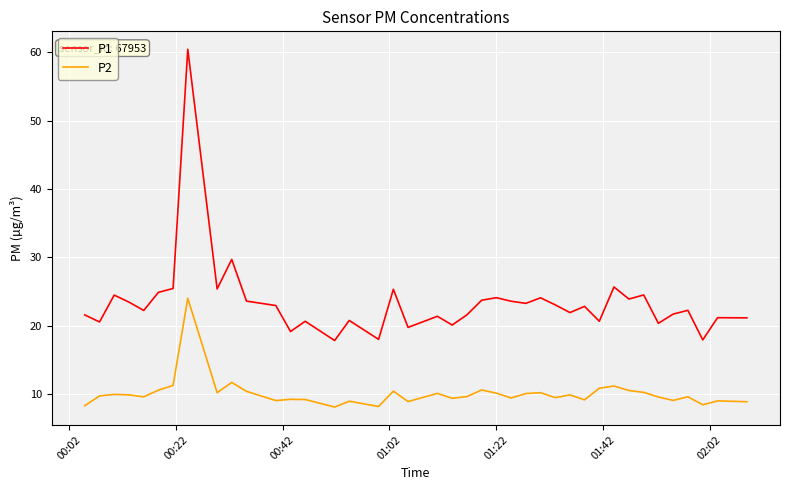

True or false: P1 and P2 cross at least once.

False